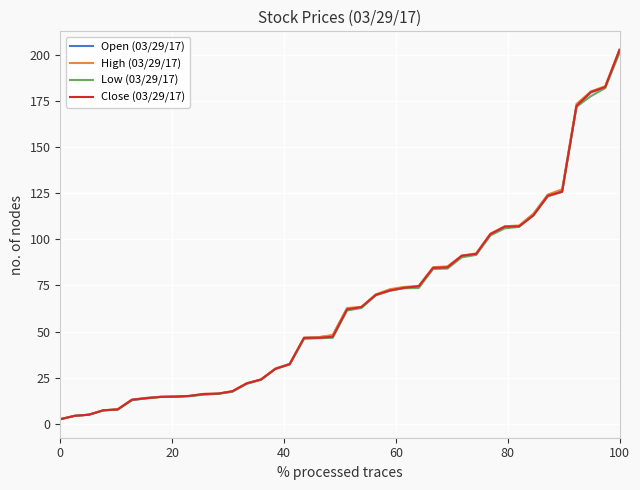

What is the maximum value shown in the chart?

202.7